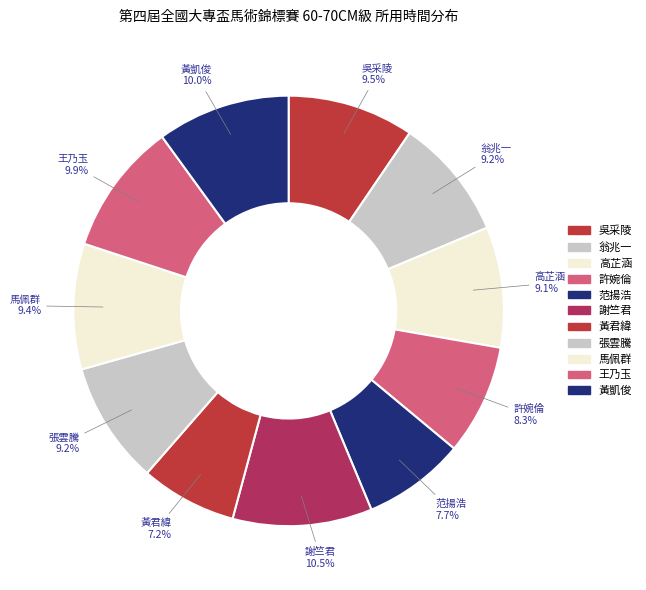

What percentage is the 高芷涵 slice, to the nearest percent?

9%